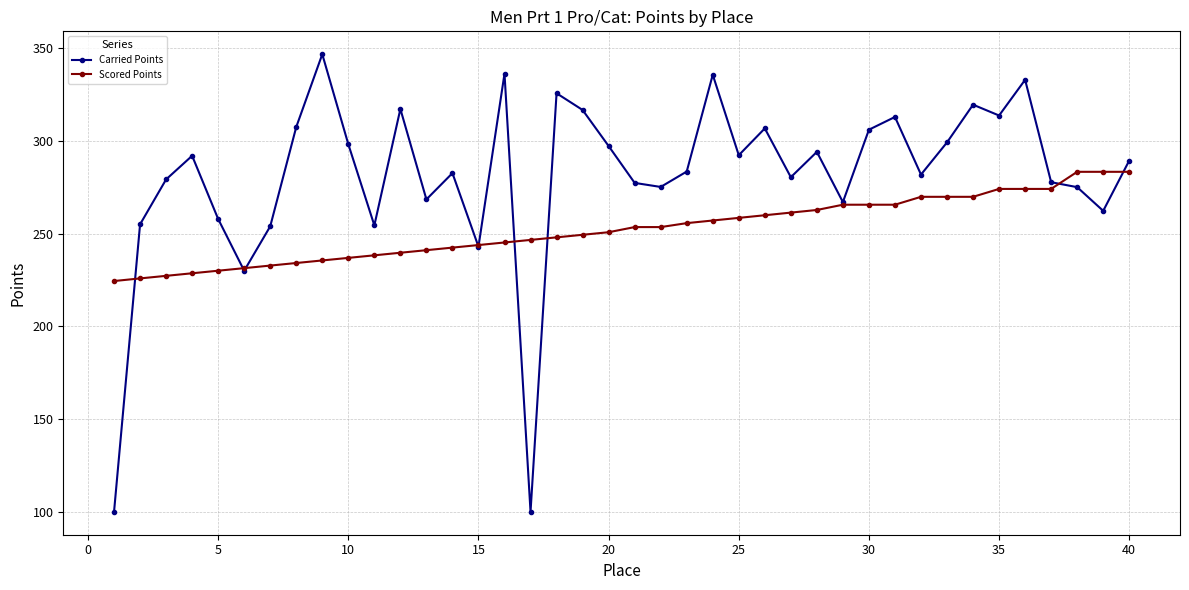

What is the difference between the maximum and minimum values in the Scored Points series?

58.9